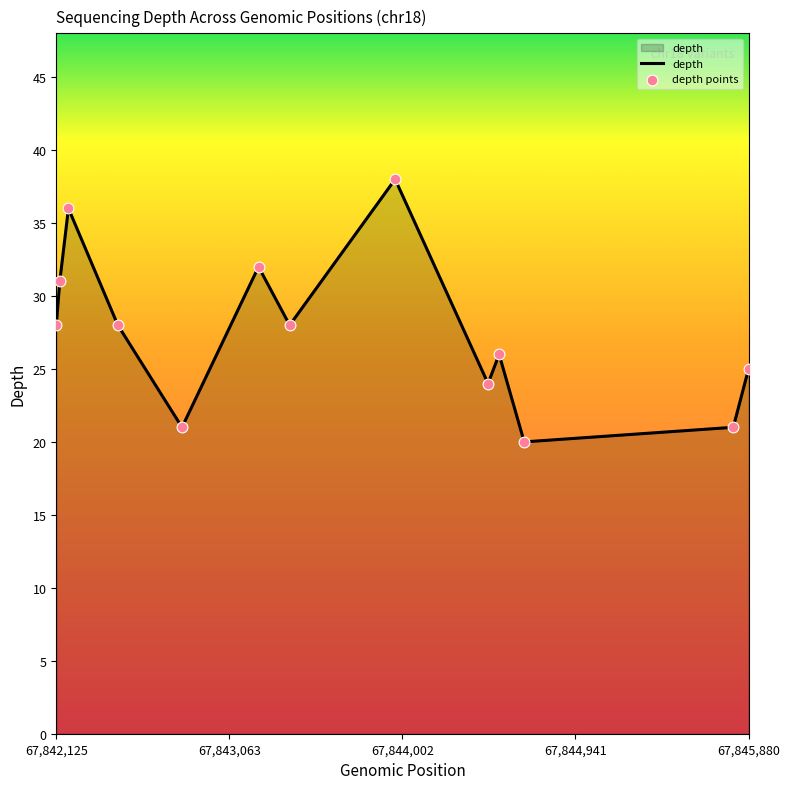

What is the greatest value displayed?

38